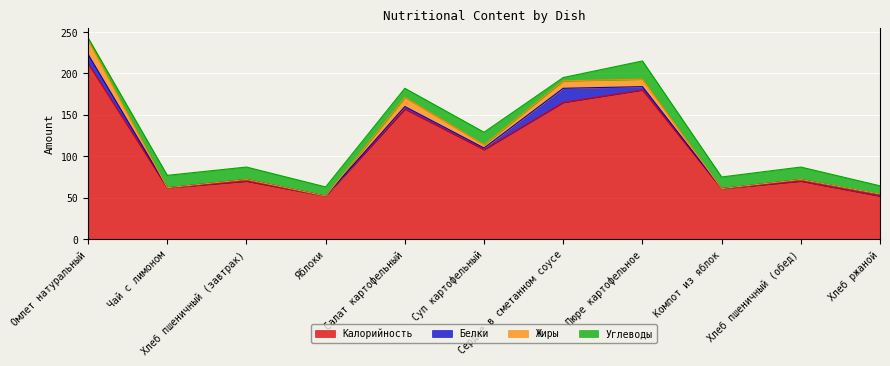

Which has a higher value, Компот из яблок or Омлет натуральный?

Омлет натуральный